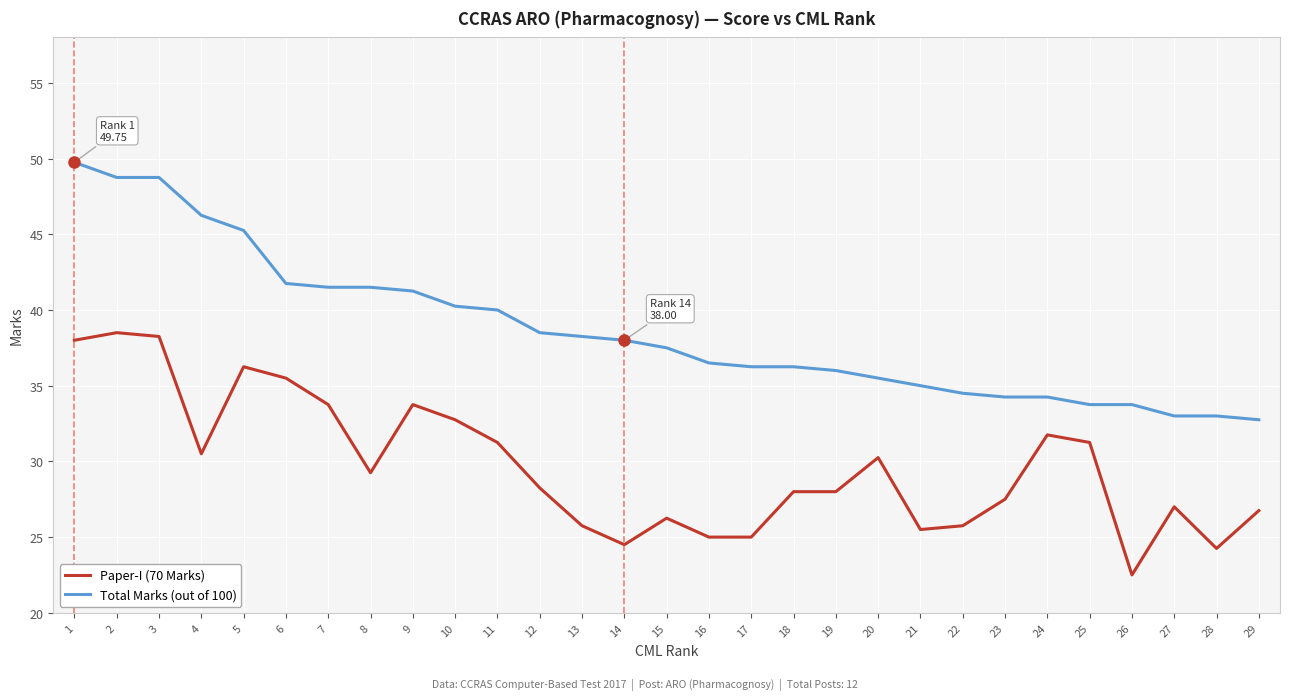

True or false: Paper-I (70 Marks) and Total Marks (out of 100) cross at least once.

False